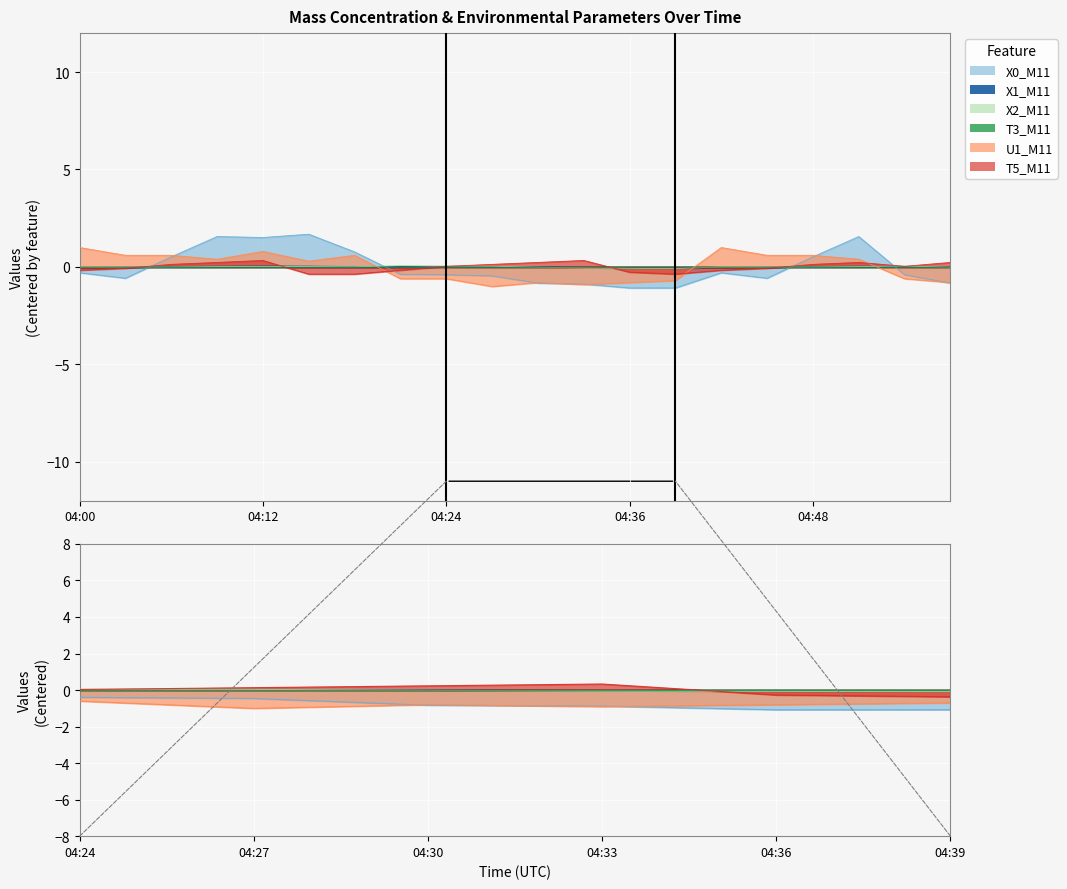

How many data points in X1_M11 are above 0?

13